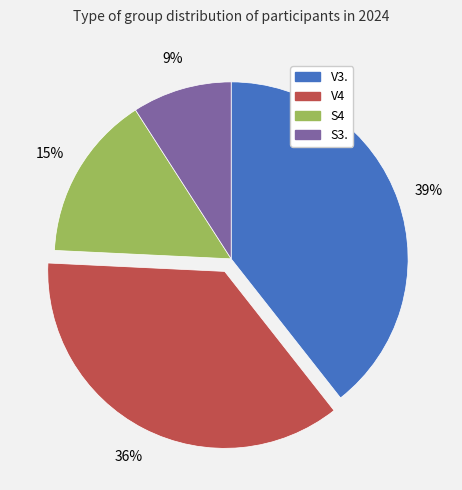

Is it true that V3. is 30% of the pie?

False